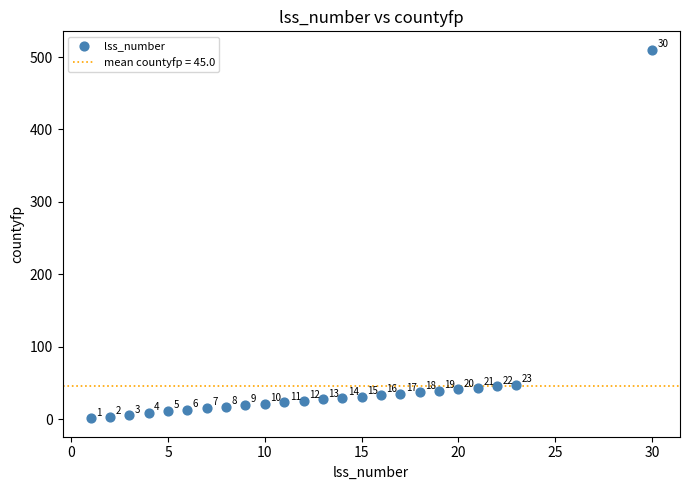

What Y value in the scatter plot is closest to 255?

47